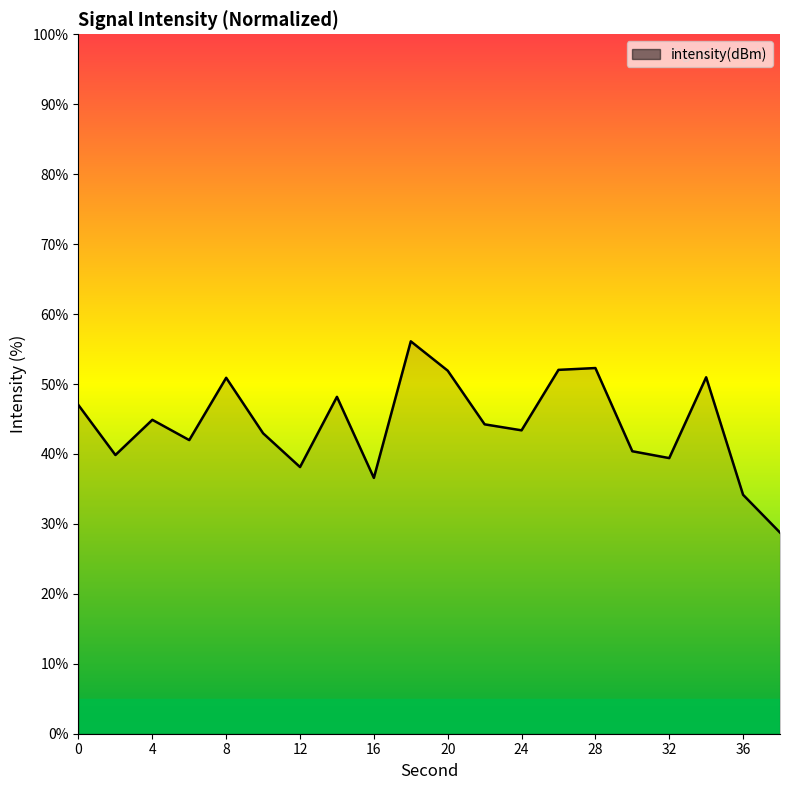

What is the minimum value shown in the chart?

28.8